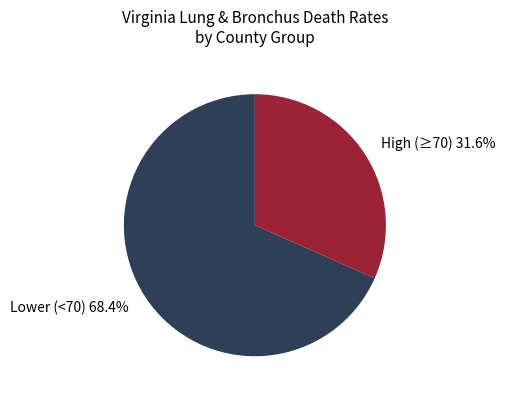

Which slice is the smallest?

High (≥70) 31.6%